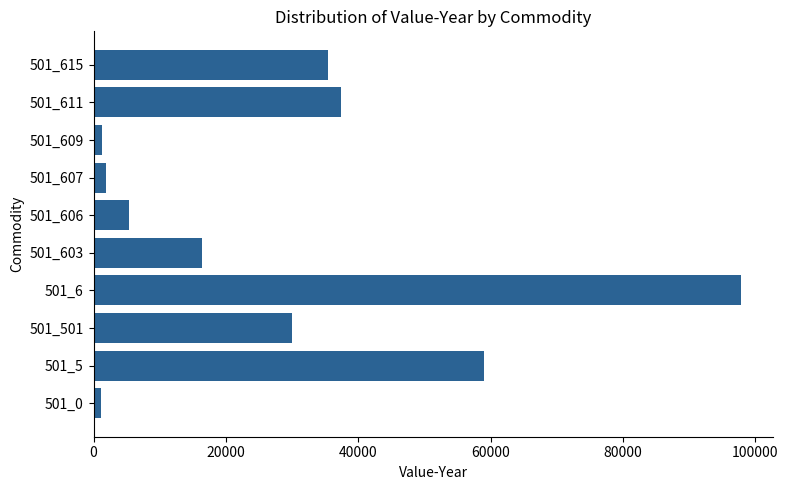

What is the sum of all values?

285692